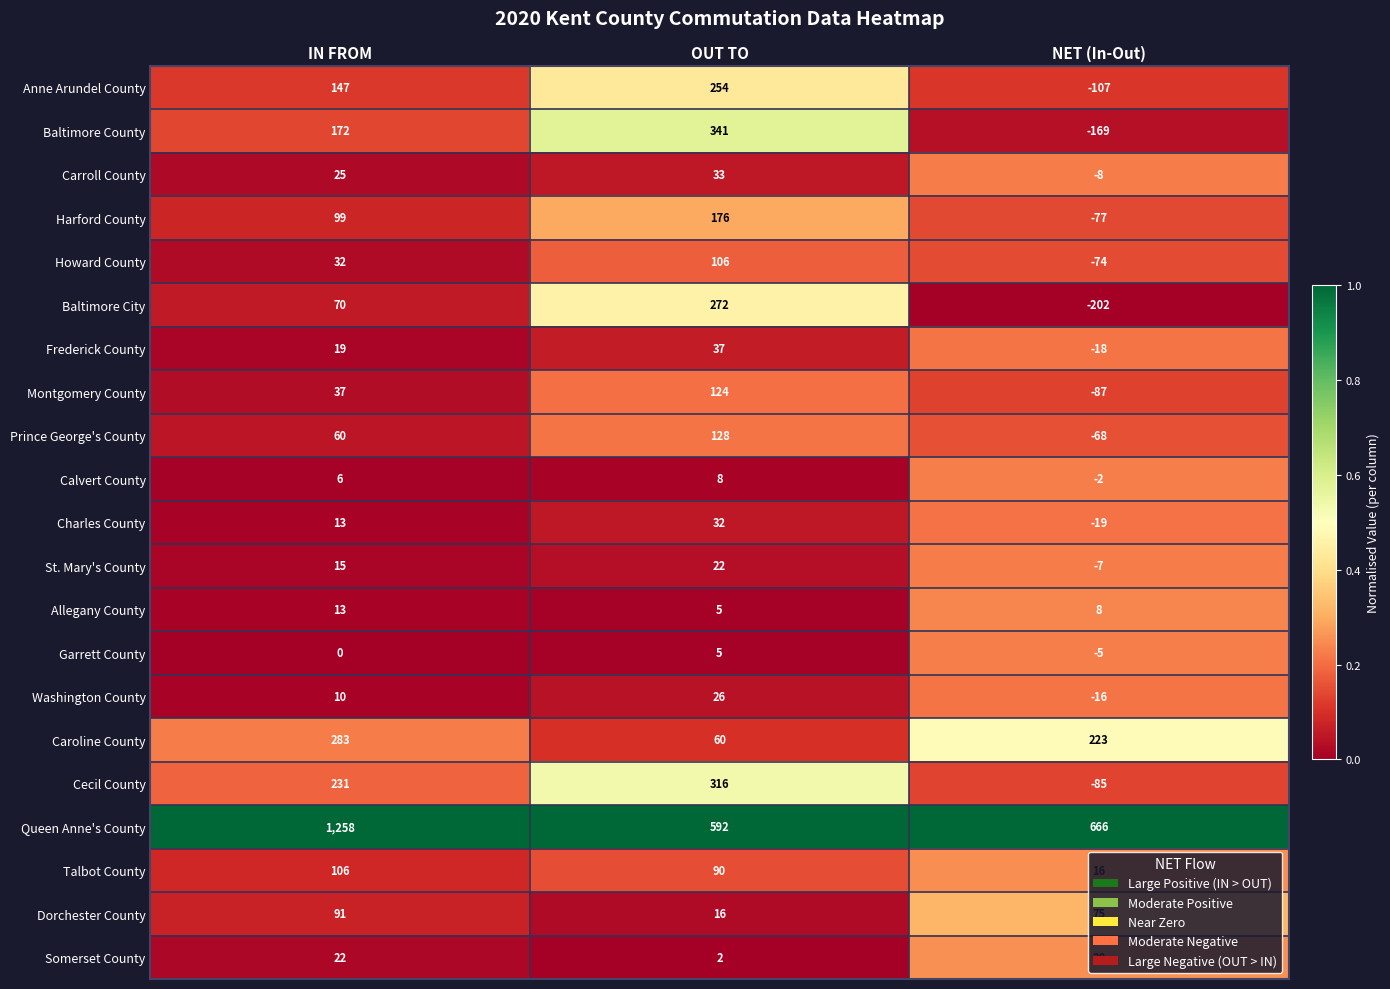

At how many categories does at least one series exceed 408?

3